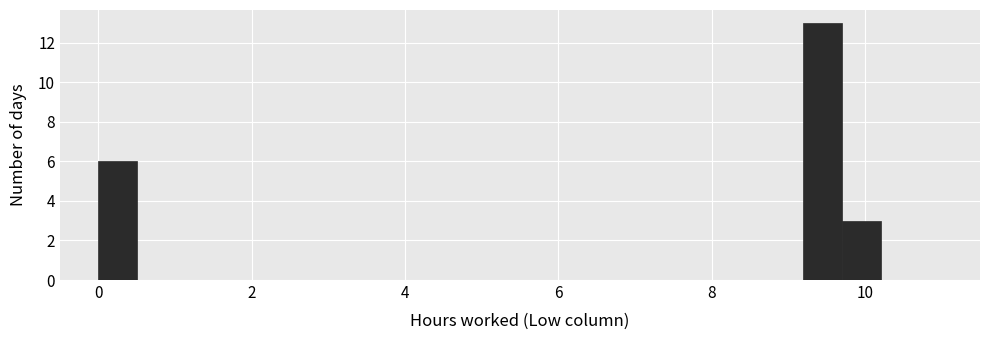

Around what value on the x-axis is the tallest bar? Give the approximate position of its centre, as read against the axis.

9.4